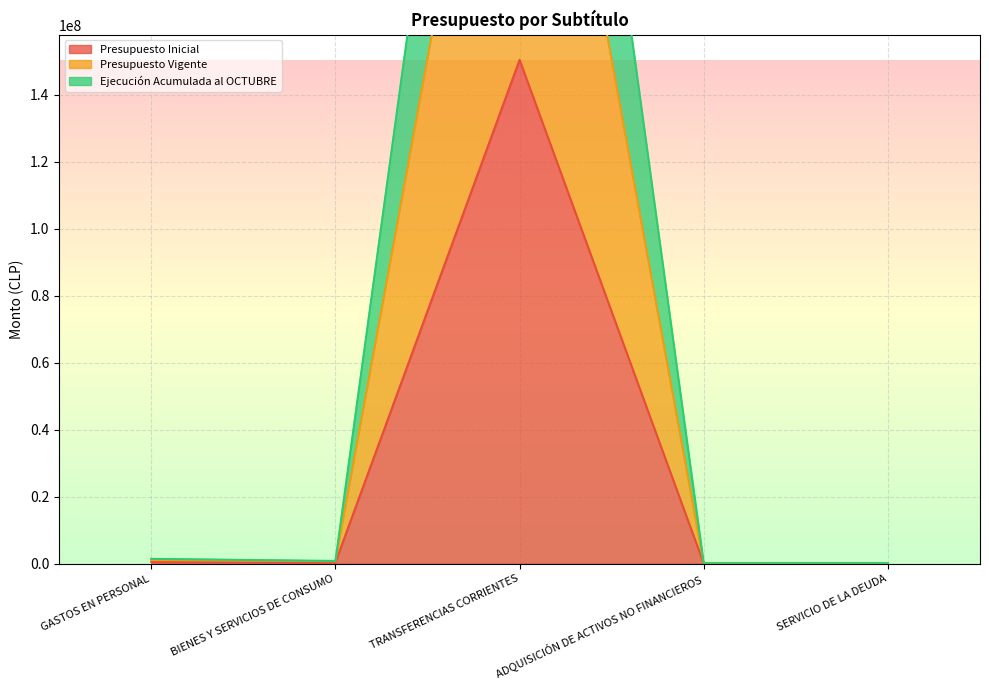

Count the number of categories in the chart.

5